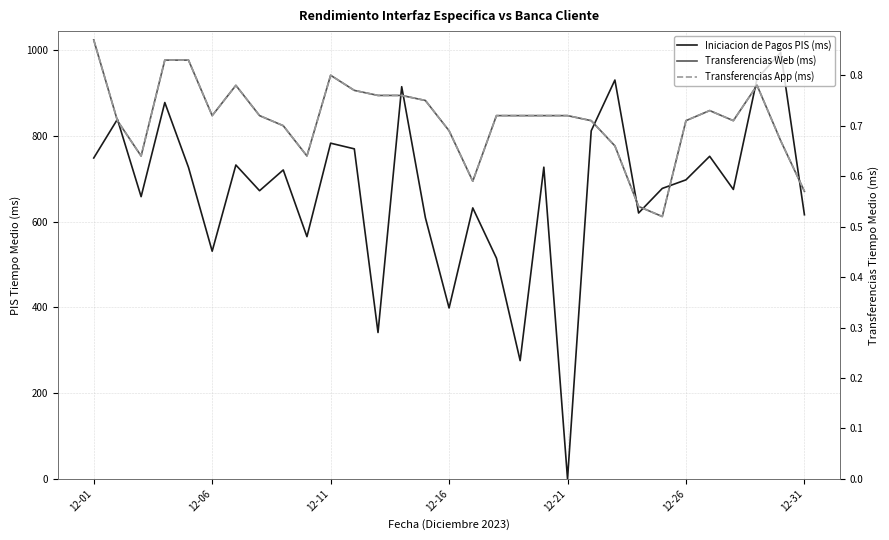

Does the chart display data point markers on the line(s)?

No